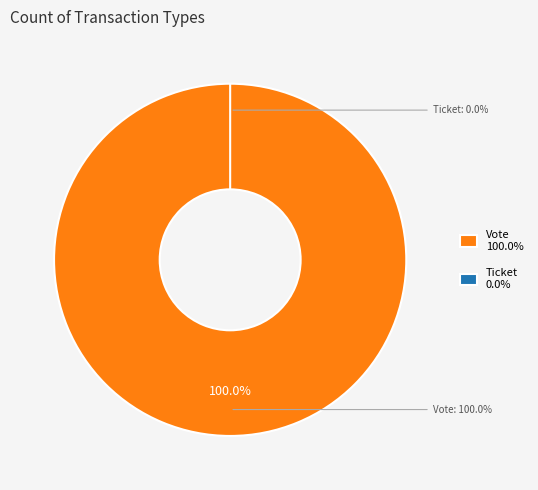

What percentage is the Vote slice, to the nearest percent?

100%